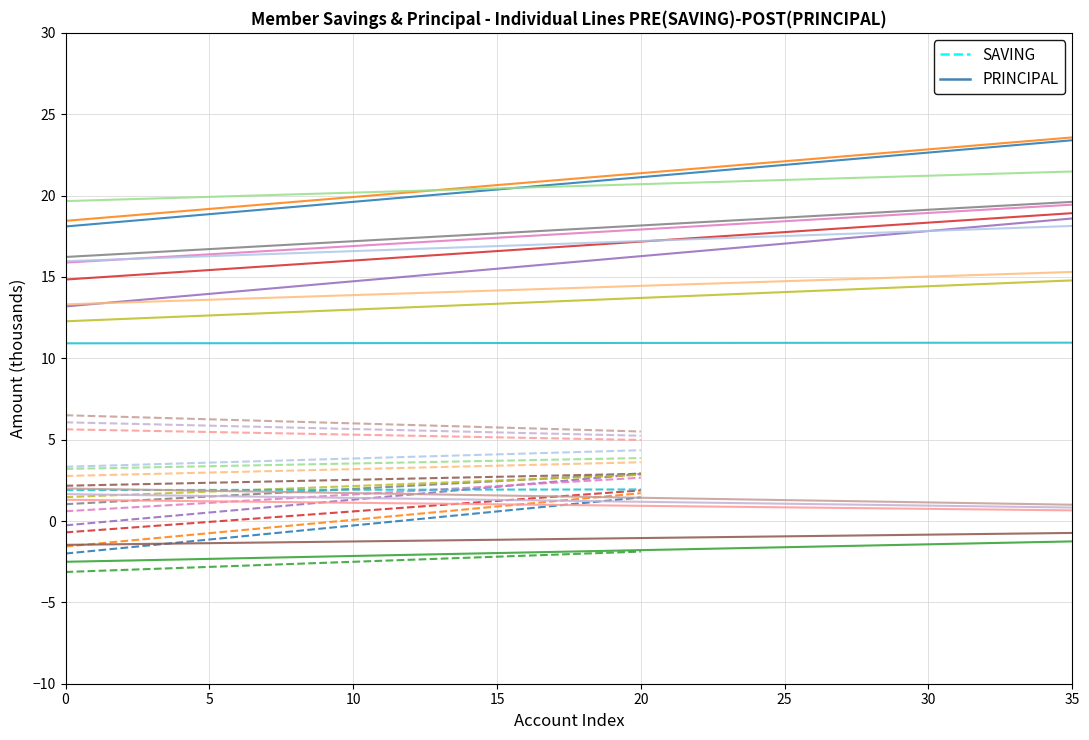

Is it true that SAVING equals -1.0 at 10?

True